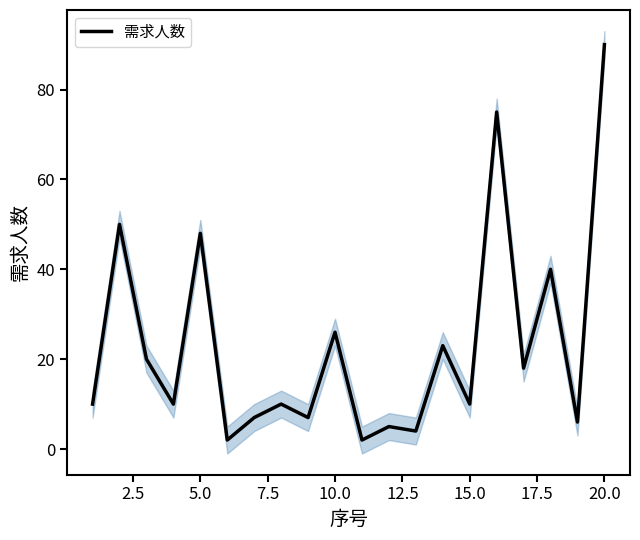

How many lines are shown in the chart?

1